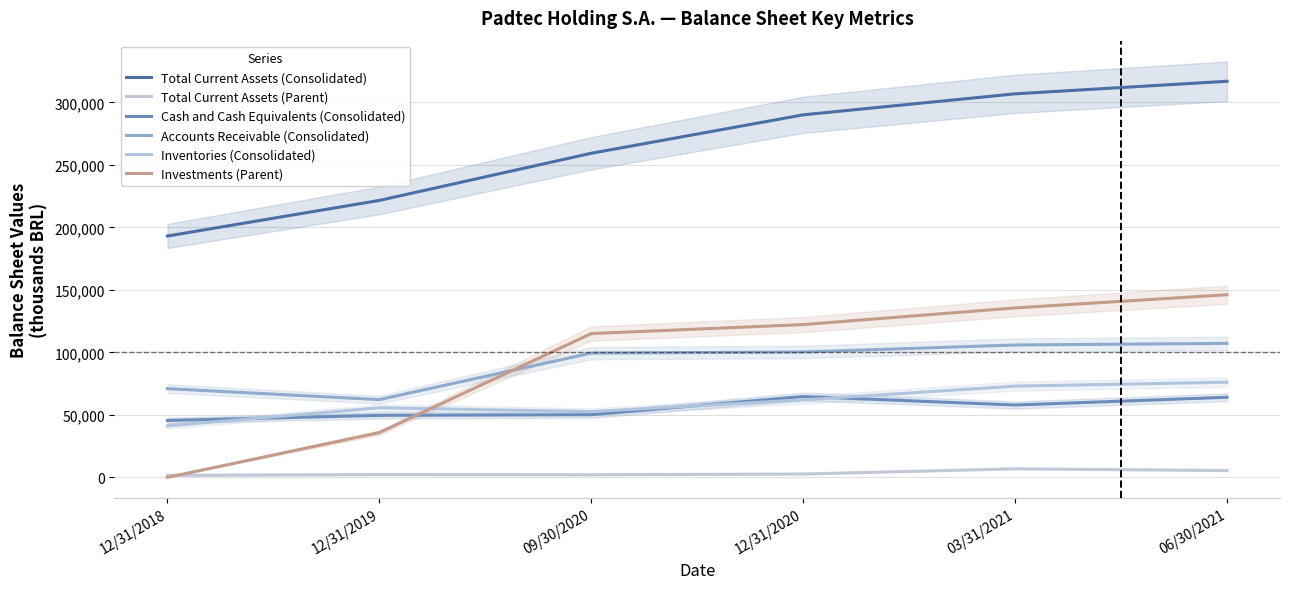

Which series has the widest spread of values?

Investments (Parent)